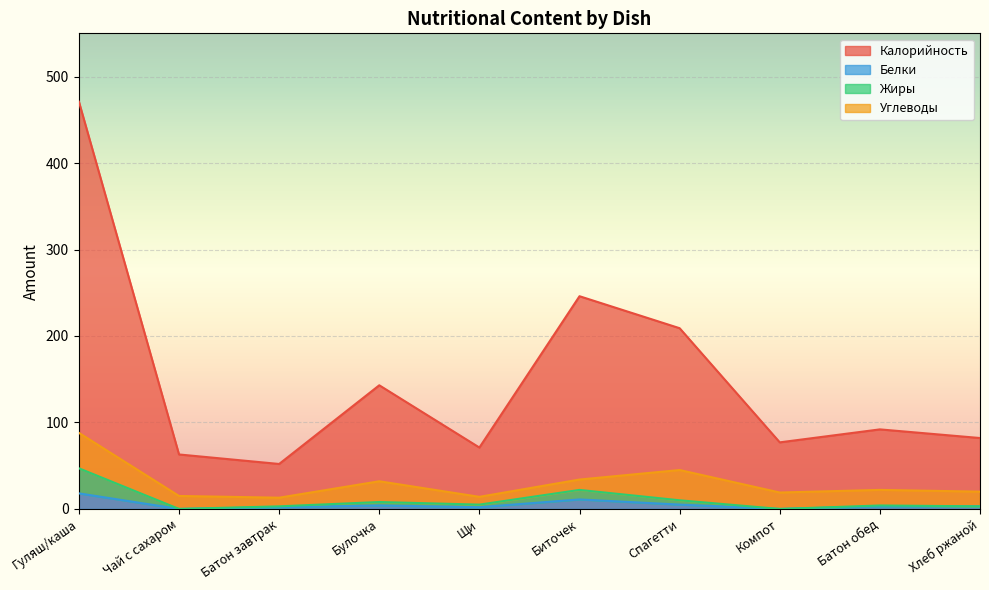

What is the average value of the Калорийность series?

151